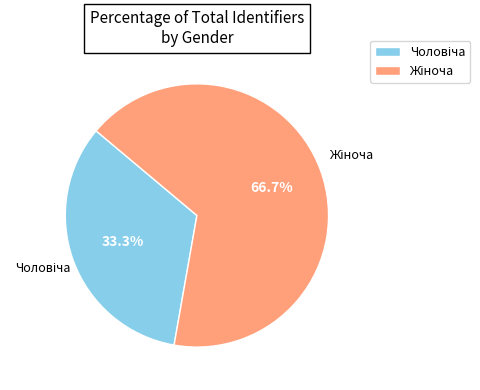

Is there any slice that represents more than half of the pie?

Yes